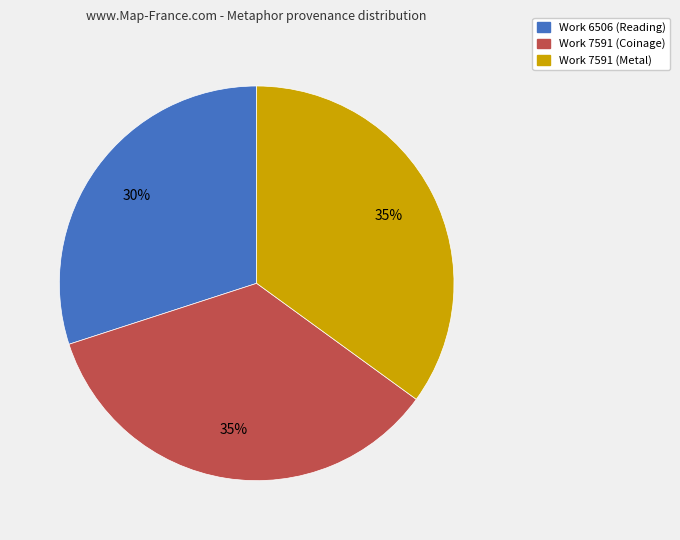

Is there any slice that represents more than half of the pie?

No